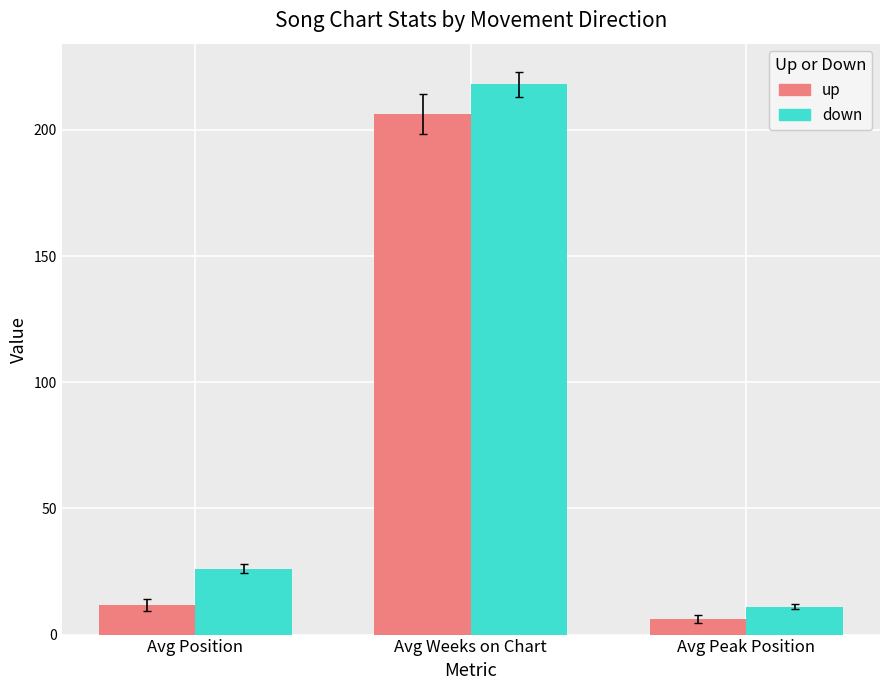

At Avg Position, list the series in order from smallest to largest.

up, down